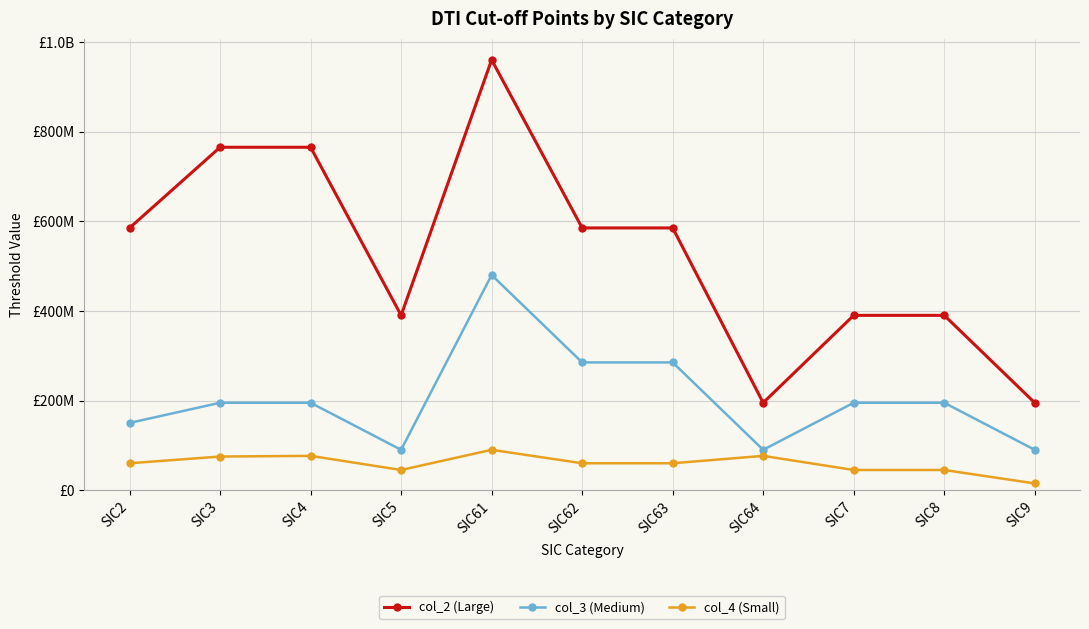

True or false: col_3 (Medium) and col_4 (Small) intersect in this chart.

False